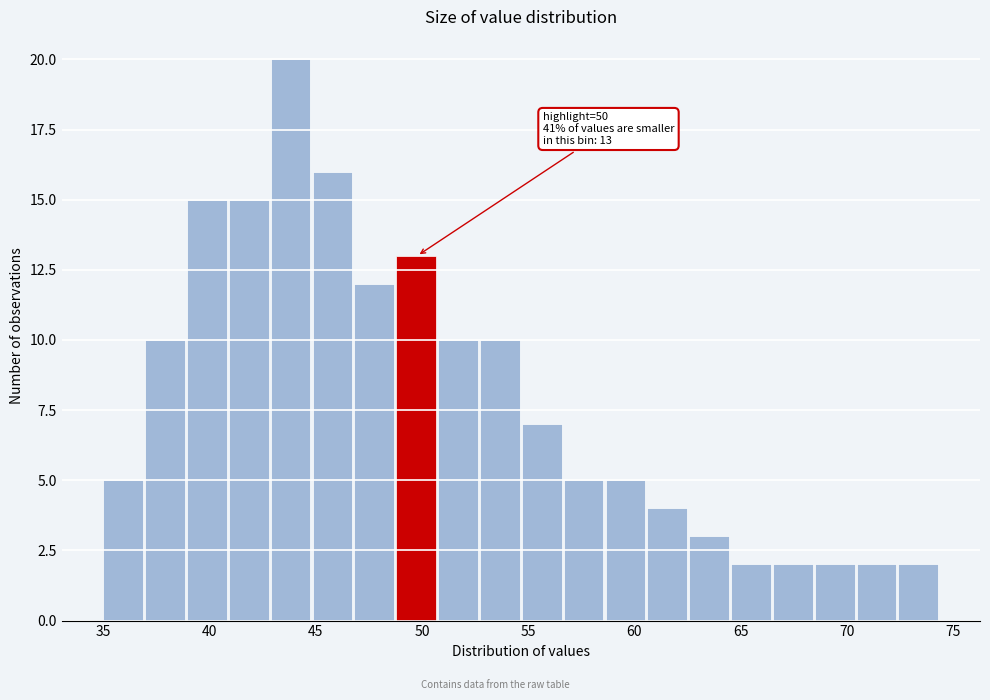

Around what value on the x-axis is the tallest bar? Give the approximate position of its centre, as read against the axis.

44.0